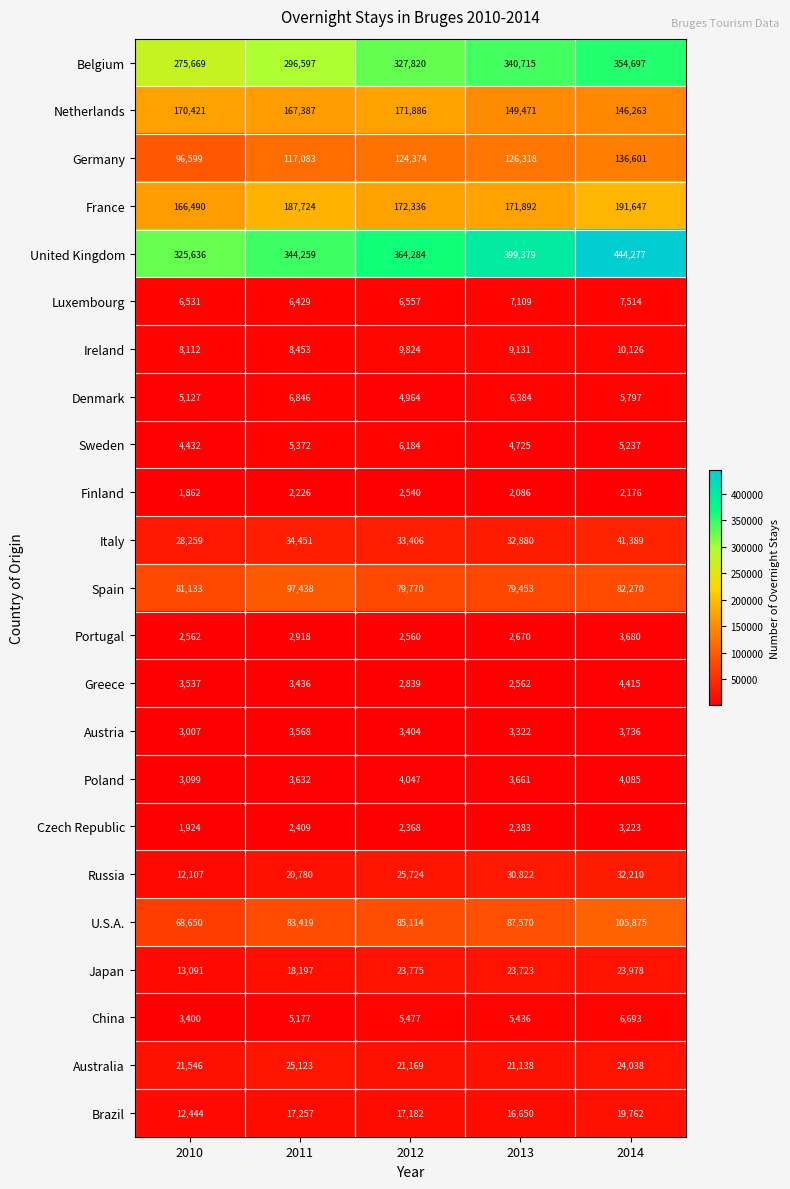

What is the approximate value of Czech Republic at 2013?

2383